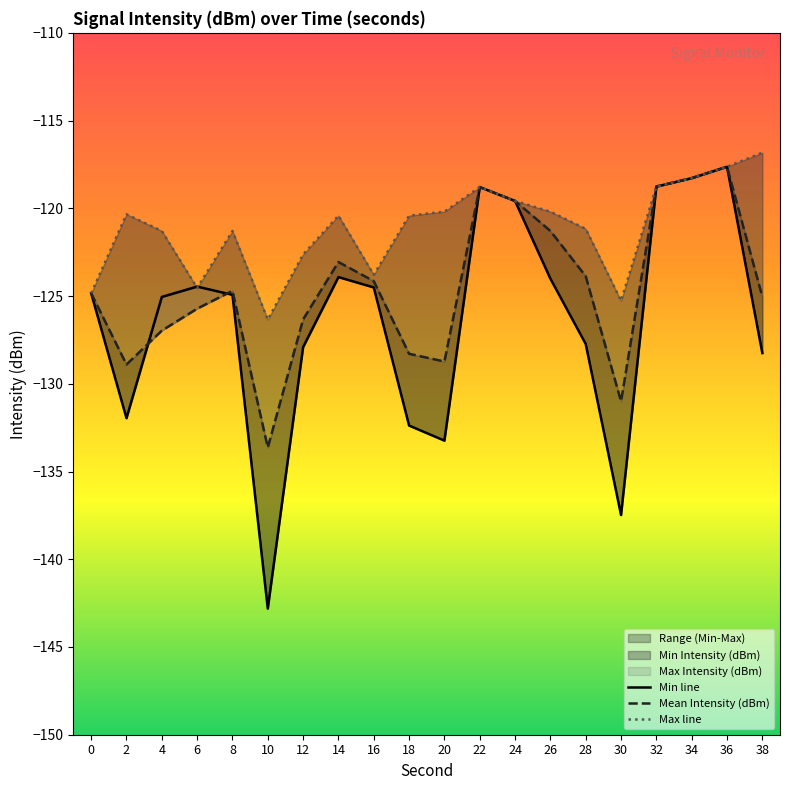

After their last crossing, which series has the higher values: Min line or Max line?

Max line